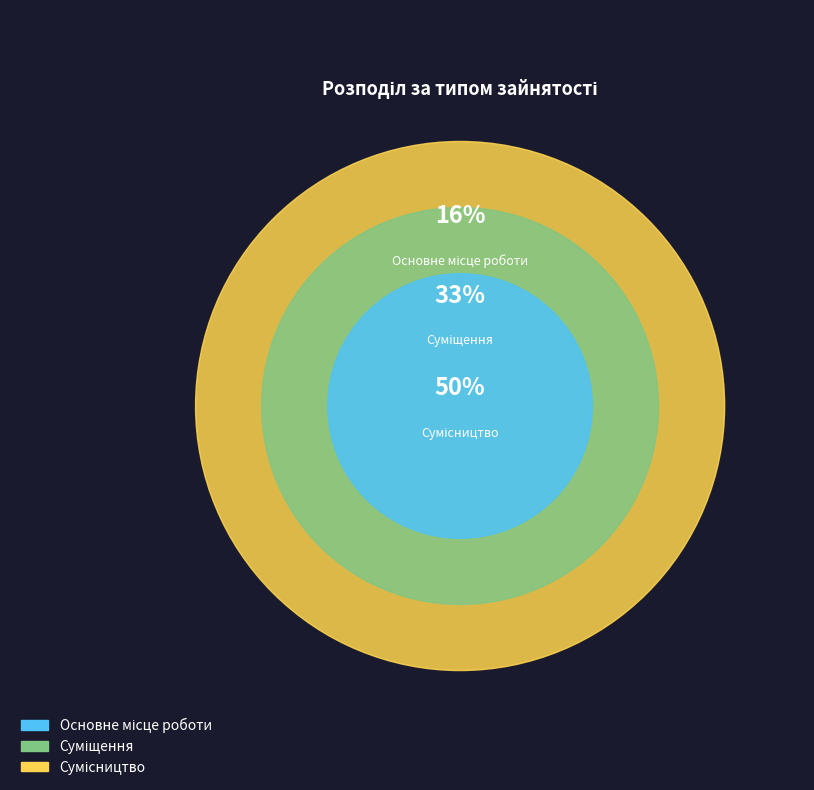

Which slice is the largest?

Сумісництво